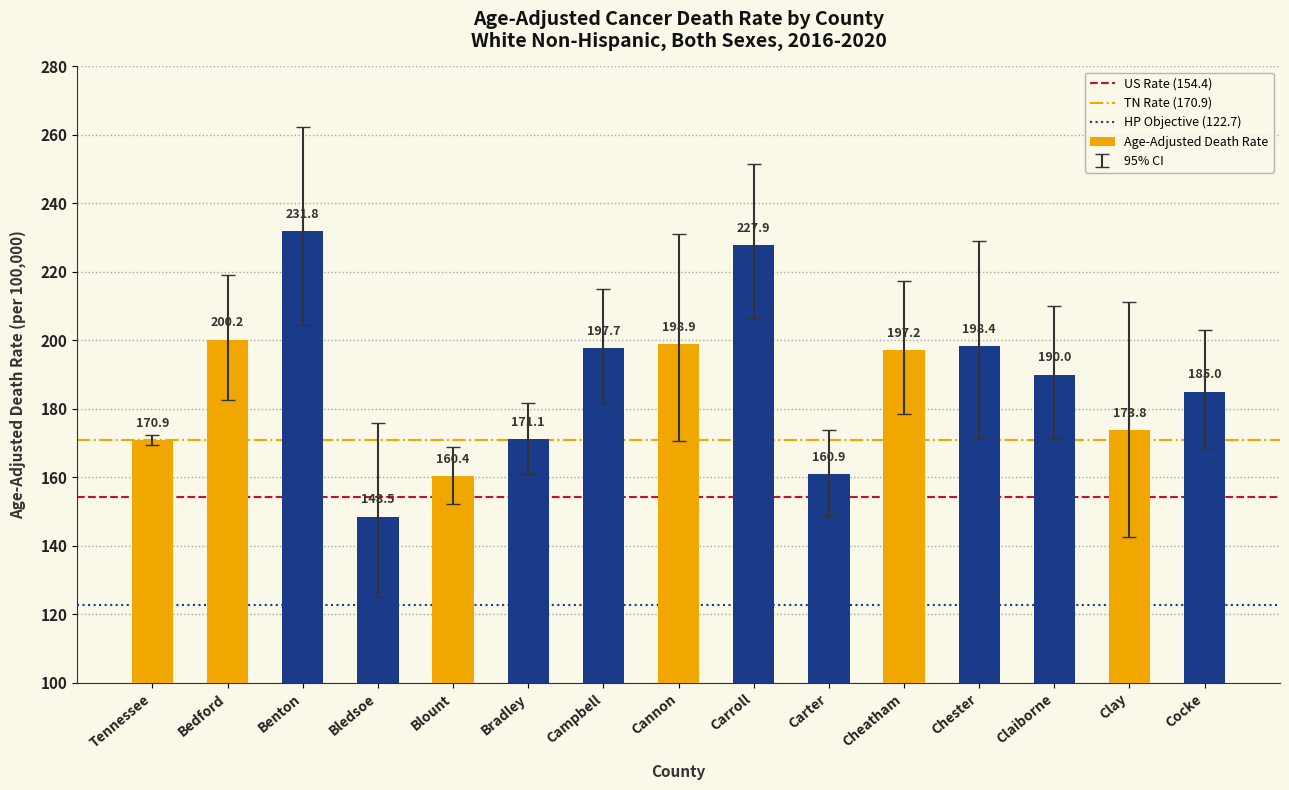

Which category has the highest value across all series?

Benton